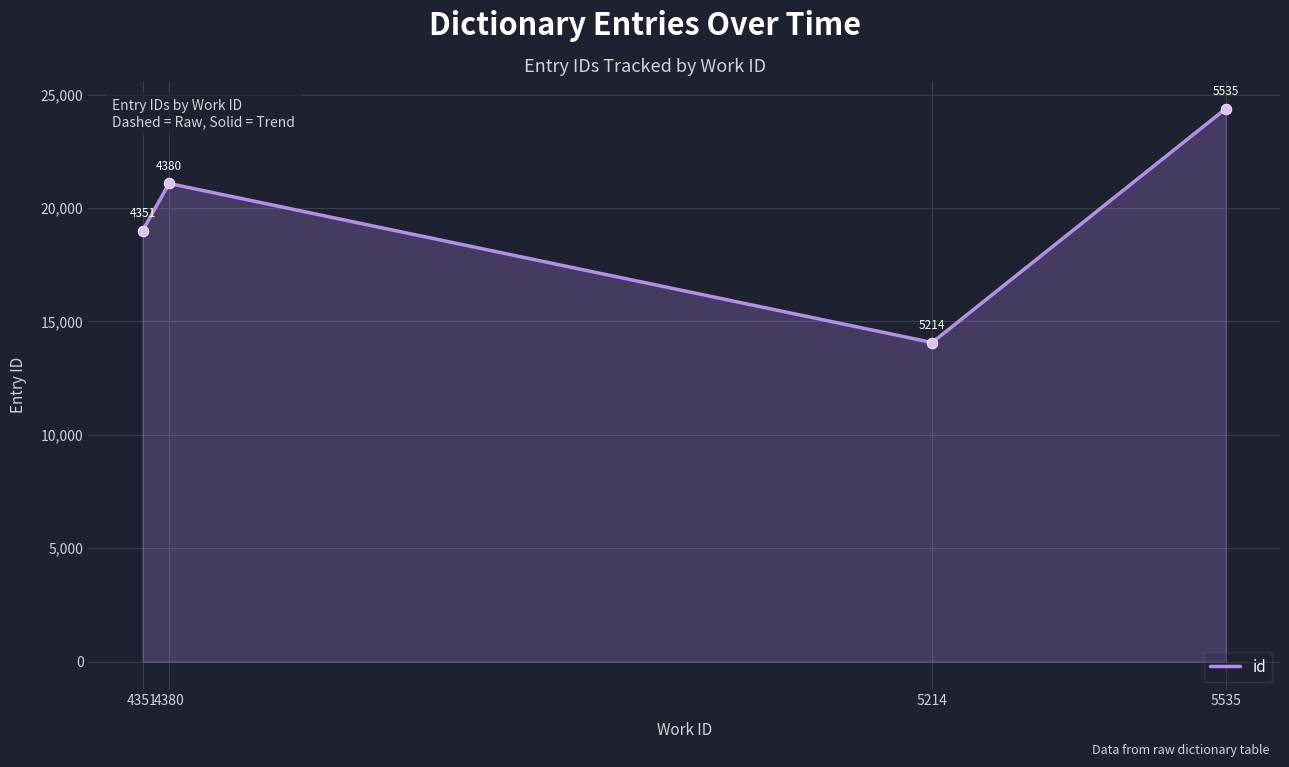

What is the change in value from 5214 to 5535?

+10314